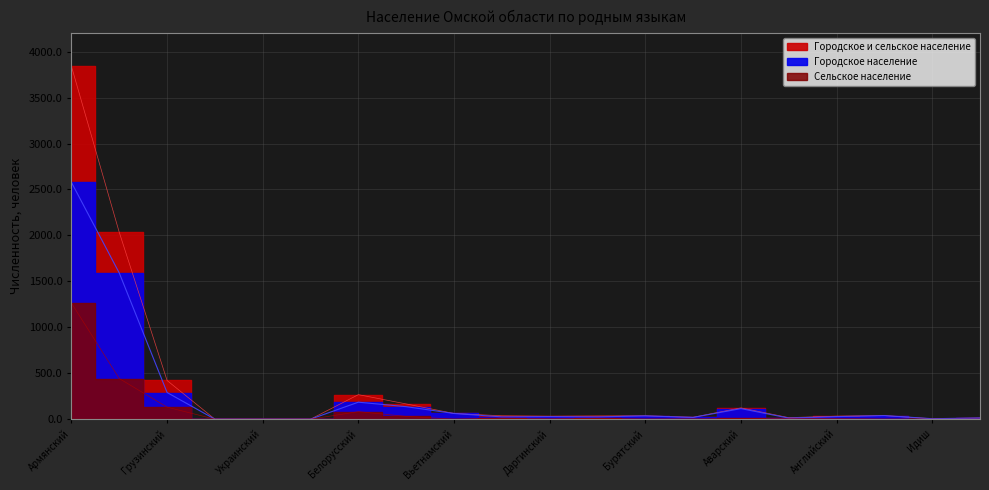

What is the maximum value for Городское и сельское население?

3840